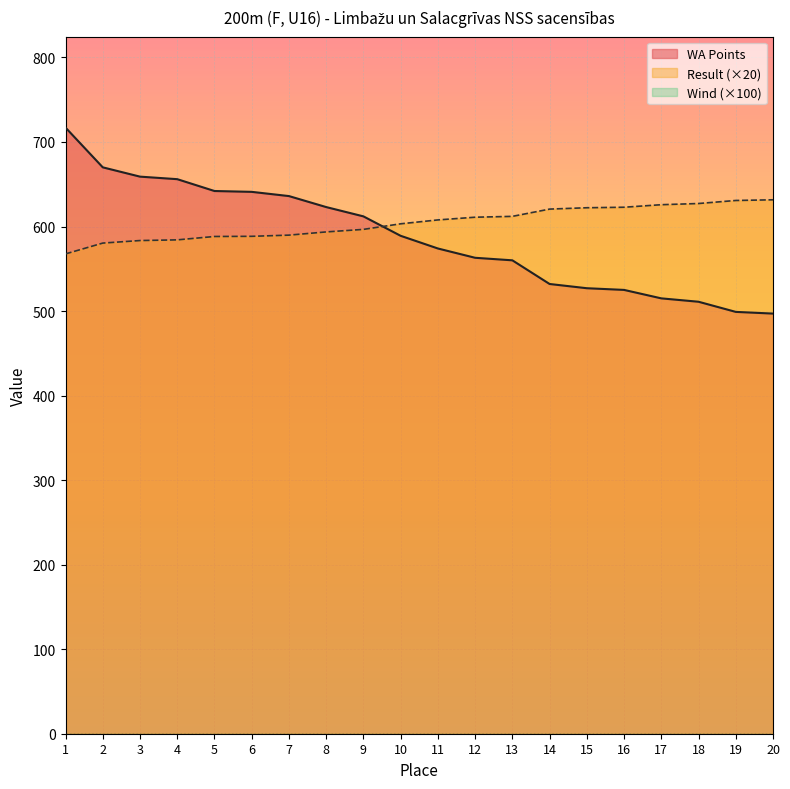

How many lines are shown in the chart?

3